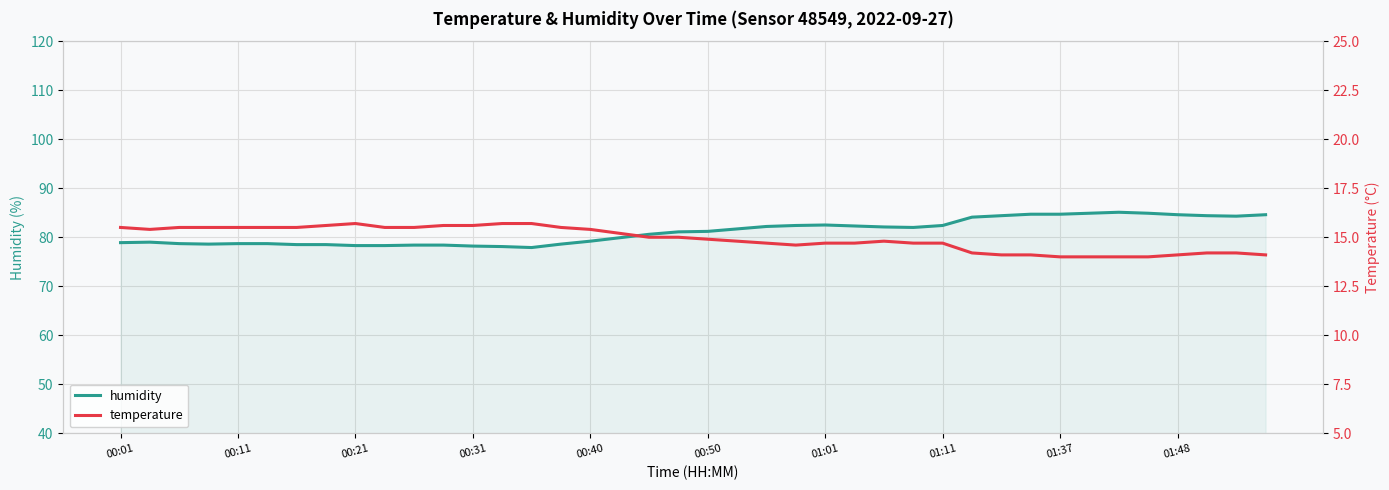

Reading left to right, list all the values displayed in this chart.

humidity: 78.9	79.0	78.7	78.6	78.7	78.7	78.5	78.5	78.3	78.3	78.4	78.4	78.2	78.1	77.9	78.6	79.2	79.9	80.6	81.1	81.2	81.7	82.2	82.4	82.5	82.3	82.1	82.0	82.4	84.1	84.4	84.7	84.7	84.9	85.1	84.9	84.6	84.4	84.3	84.6
temperature: 15.5	15.4	15.5	15.5	15.5	15.5	15.5	15.6	15.7	15.5	15.5	15.6	15.6	15.7	15.7	15.5	15.4	15.2	15.0	15.0	14.9	14.8	14.7	14.6	14.7	14.7	14.8	14.7	14.7	14.2	14.1	14.1	14.0	14.0	14.0	14.0	14.1	14.2	14.2	14.1